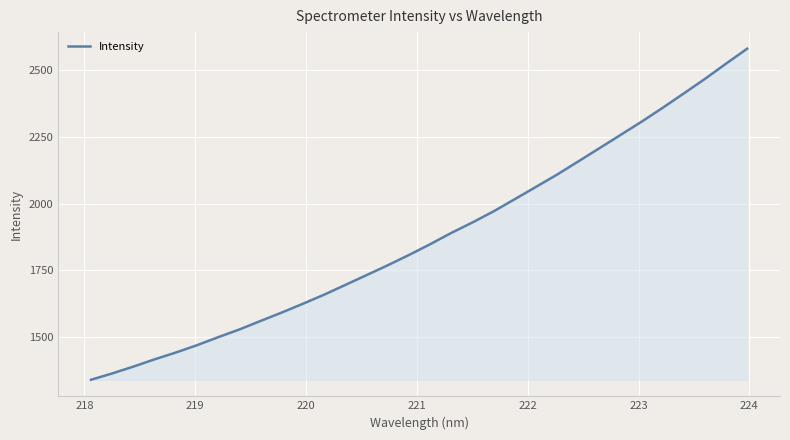

What is the greatest value displayed?

2580.4